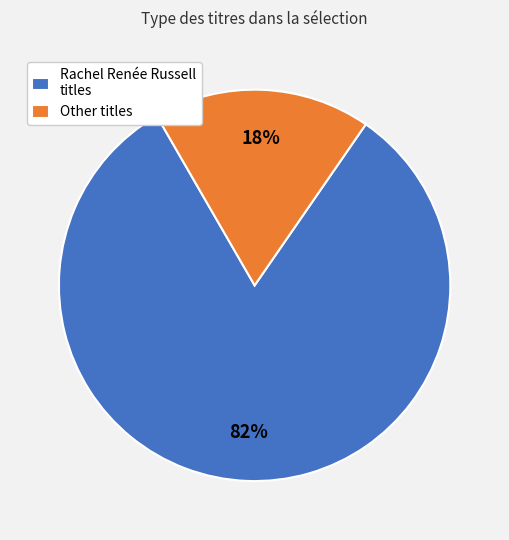

What is the ratio of the value at Rachel Renée Russell titles to the value at Other titles?

4.6